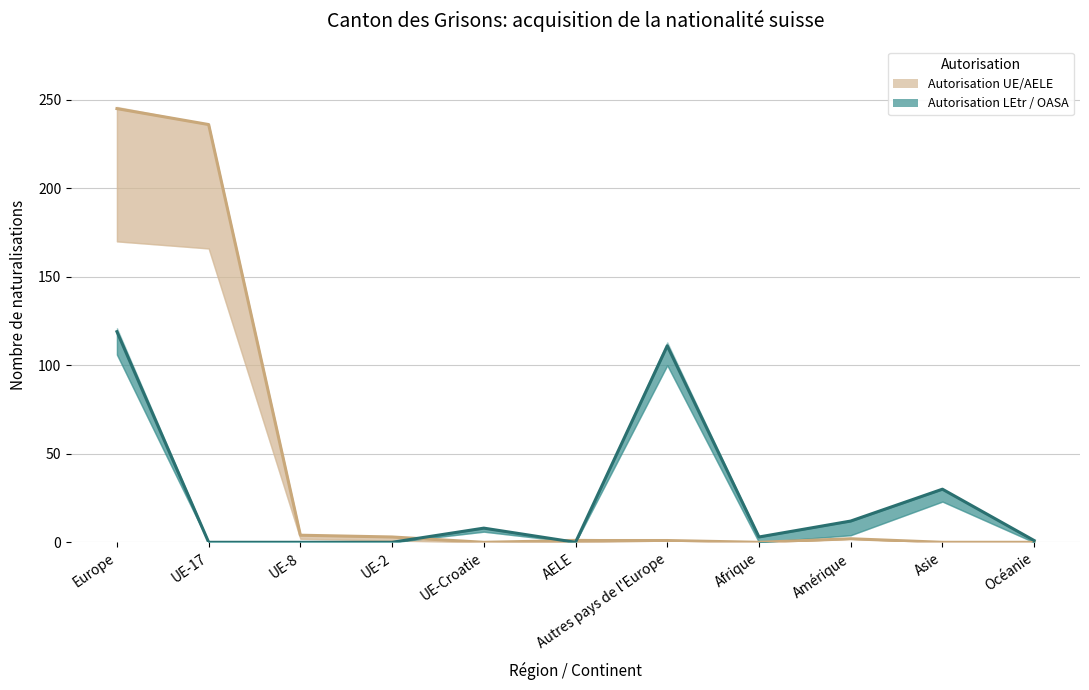

What are all the series names shown in the legend?

Autorisation UE/AELE, Autorisation LEtr / OASA